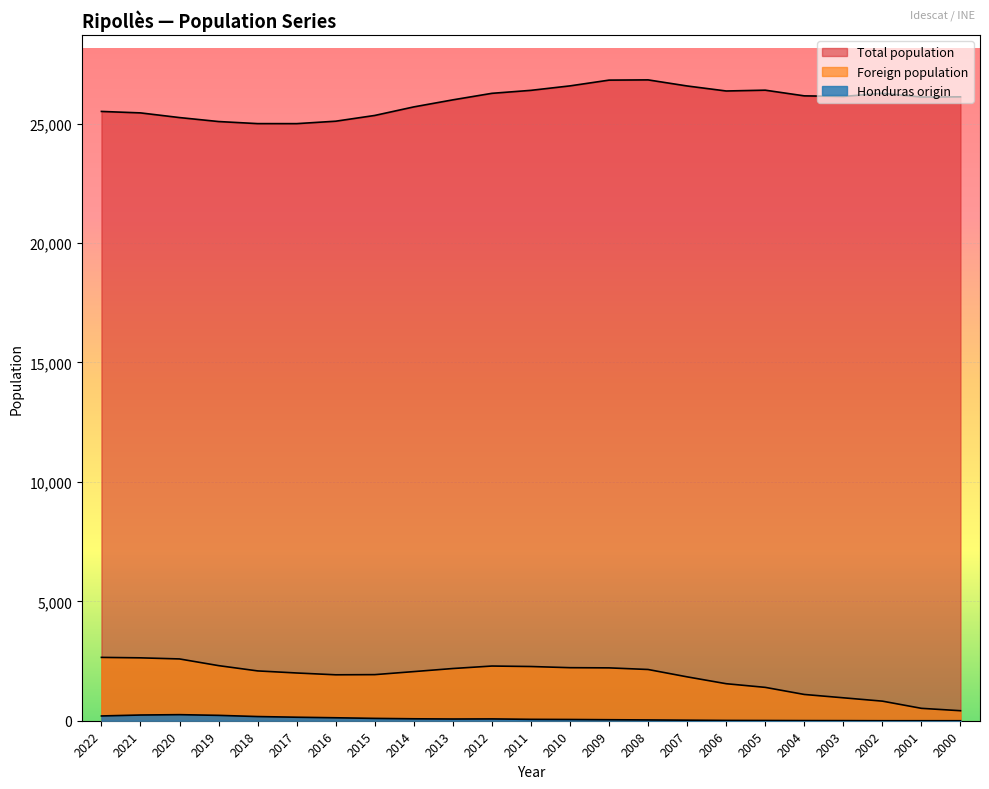

True or false: Total population and Foreign population cross at least once.

False